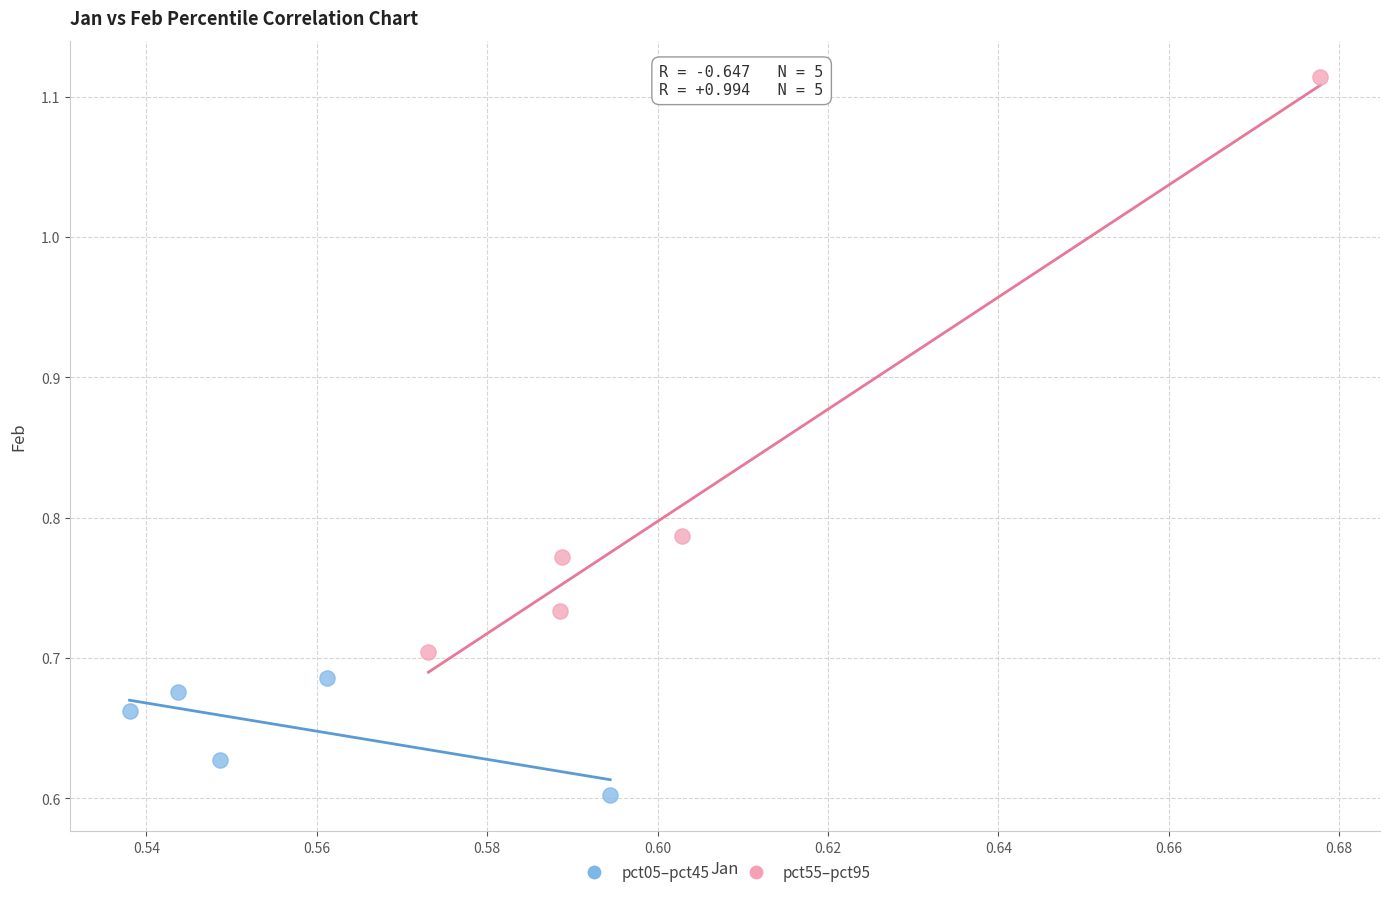

Which series reaches the maximum Y coordinate?

pct55–pct95